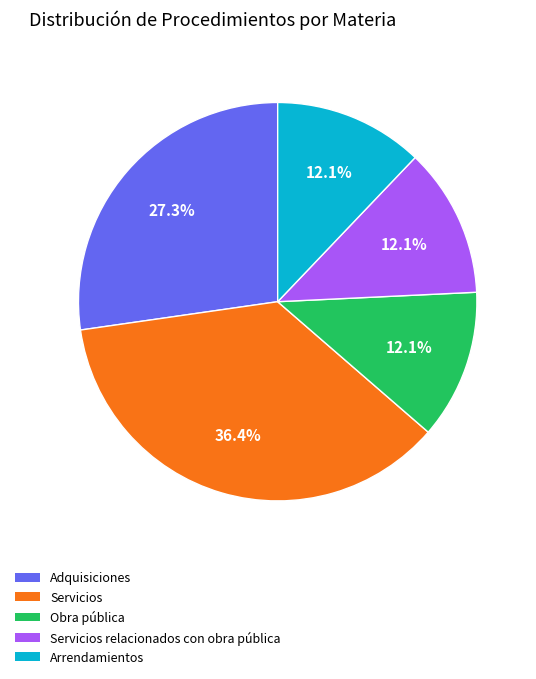

Is there any slice that represents more than half of the pie?

No